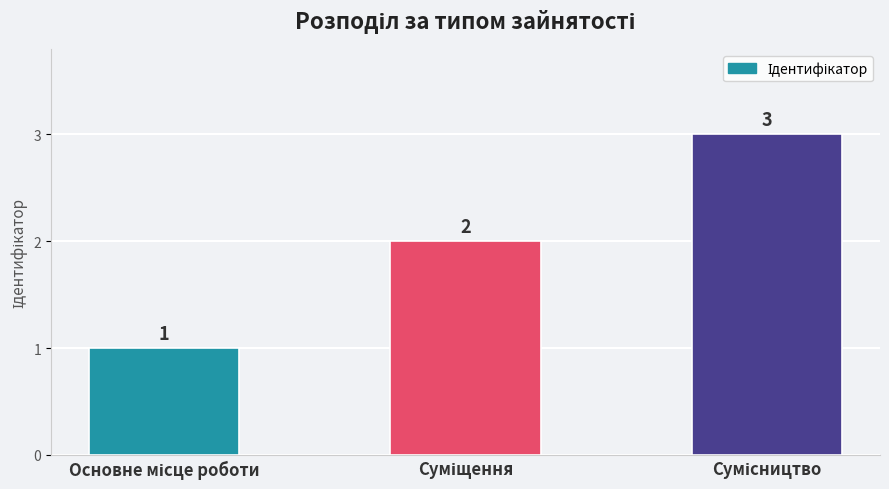

How many categories are shown in the chart?

3